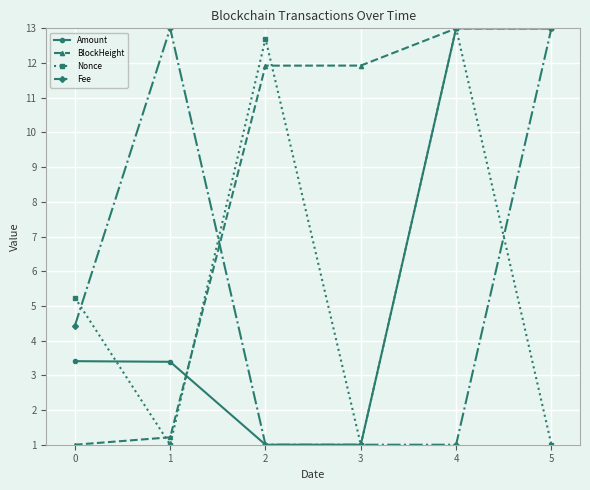

Is it true that BlockHeight equals 11.9 at 2?

True